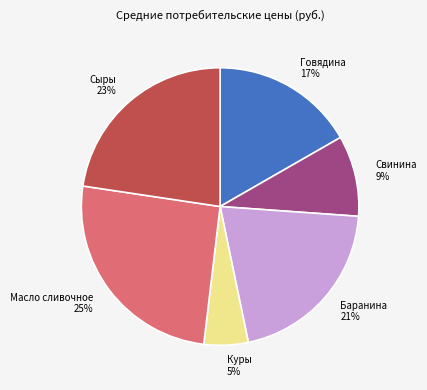

Does any single category account for the majority?

No